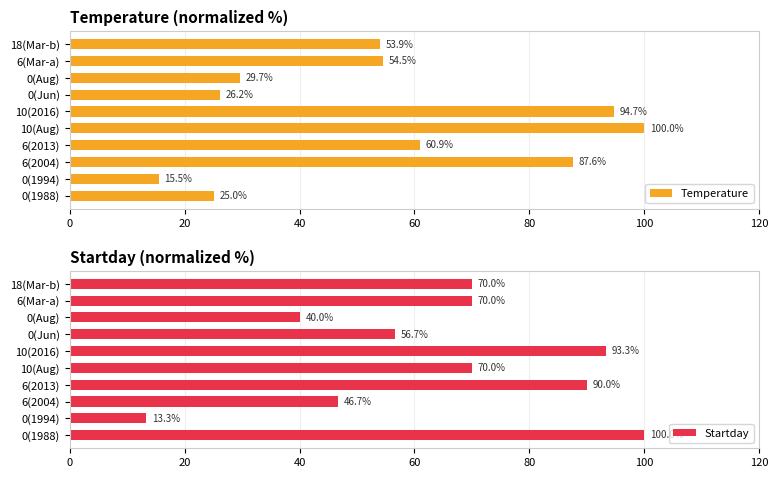

At which label is Startday closest to 56?

0(Jun)